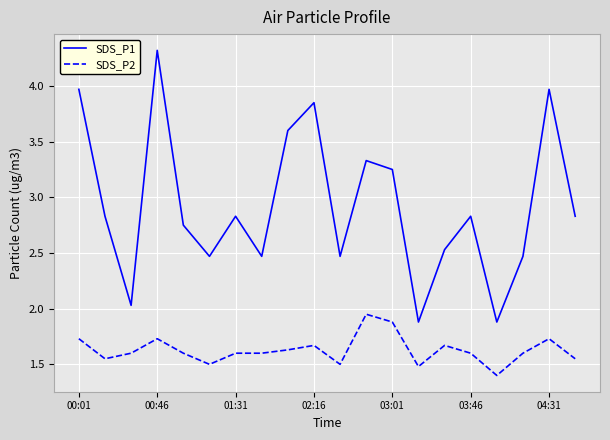

Rank the series by their maximum value, from lowest to highest.

SDS_P2, SDS_P1